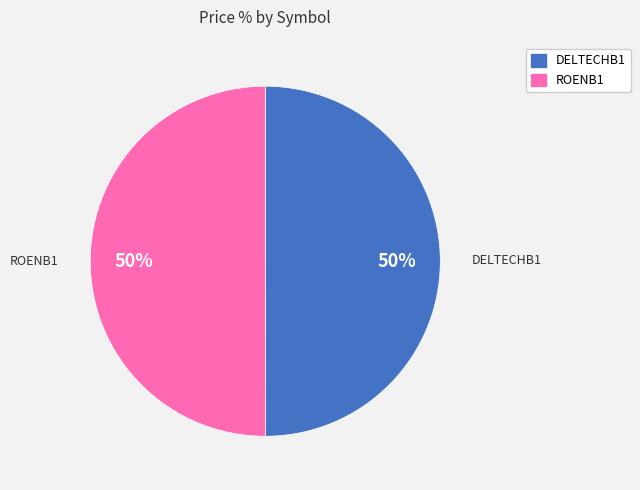

Is it true that DELTECHB1 is 50% of the pie?

True